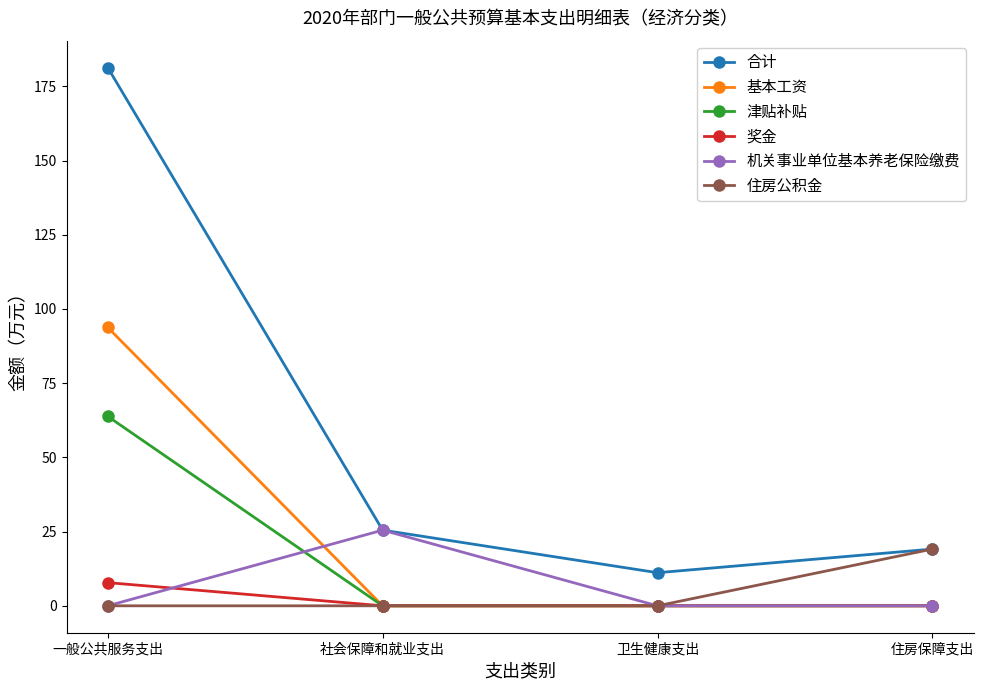

True or false: 津贴补贴 has a value of 94.7 at 一般公共服务支出.

False